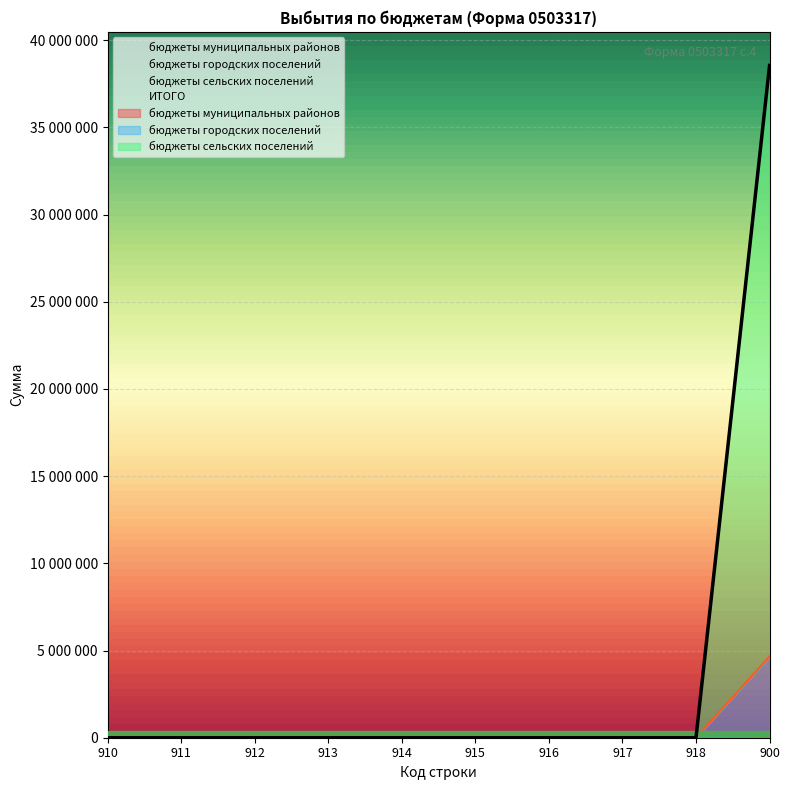

At 910, list the series in order from smallest to largest.

бюджеты муниципальных районов, бюджеты городских поселений, бюджеты сельских поселений, ИТОГО